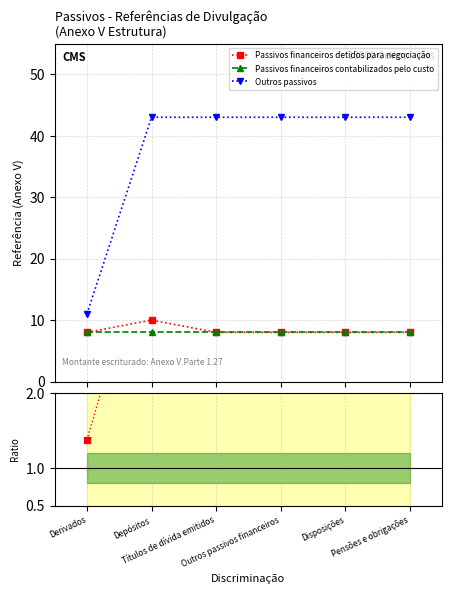

Reading left to right, list all the values displayed in this chart.

Passivos financeiros detidos para negociação: Derivados=8.0	Depósitos=10.0	Títulos de dívida emitidos=8.0	Outros passivos financeiros=8.0	Disposições=8.0	Pensões e obrigações=8.0
Passivos financeiros contabilizados pelo custo: Derivados=8.0	Depósitos=8.0	Títulos de dívida emitidos=8.0	Outros passivos financeiros=8.0	Disposições=8.0	Pensões e obrigações=8.0
Outros passivos: Derivados=11.0	Depósitos=43.0	Títulos de dívida emitidos=43.0	Outros passivos financeiros=43.0	Disposições=43.0	Pensões e obrigações=43.0
Ratio: Derivados=1.4	Depósitos=4.3	Títulos de dívida emitidos=5.4	Outros passivos financeiros=5.4	Disposições=5.4	Pensões e obrigações=5.4